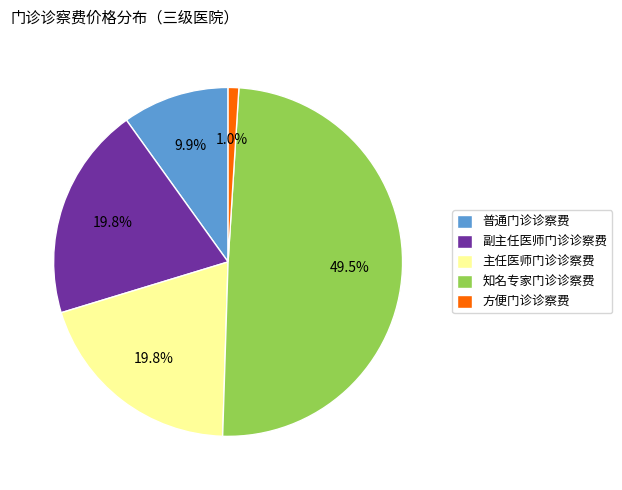

How much of the chart is everything except 方便门诊诊察费?

99.0%